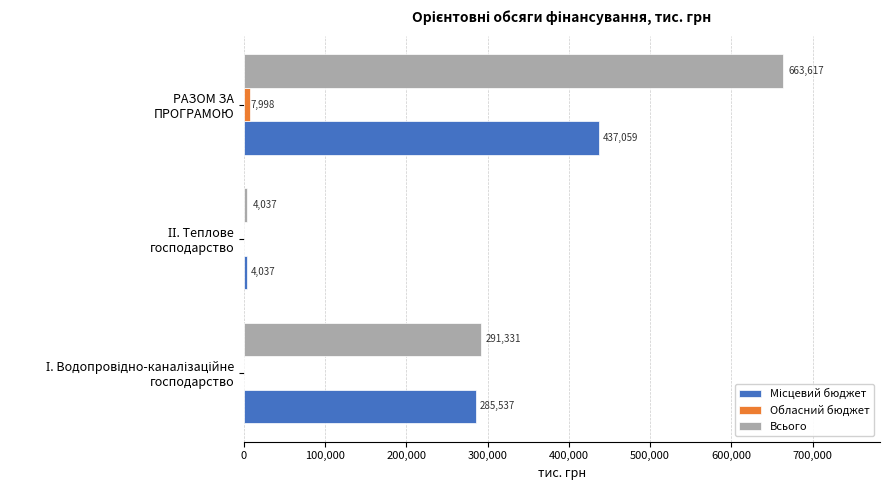

Which series has the largest total across all categories?

Всього